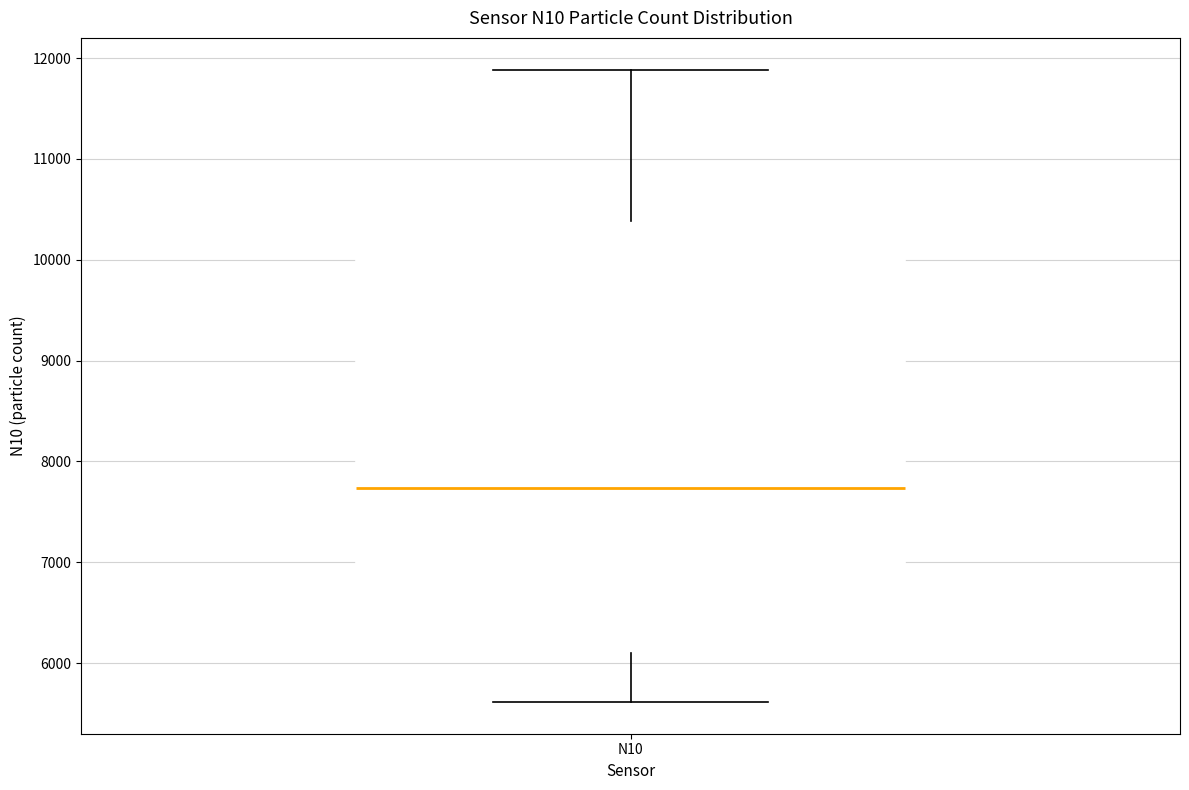

Where does the median line of the box for N10 sit on the y-axis? The values are not printed on the chart, so give them approximately, as read against the axis.

7700